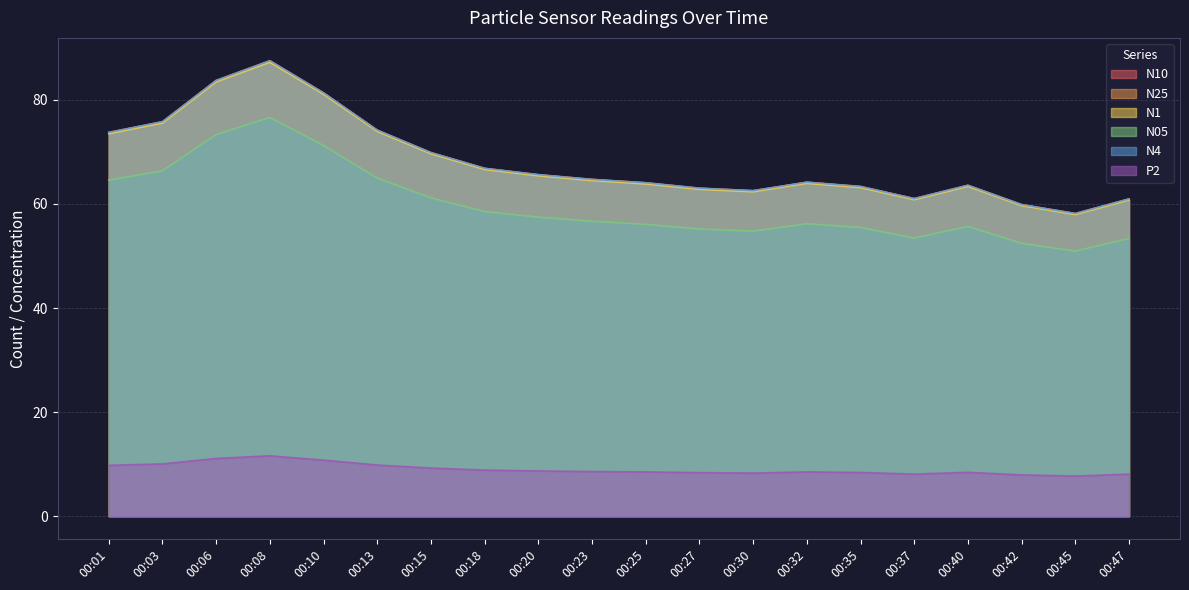

Which series has the largest range (max minus min)?

N10